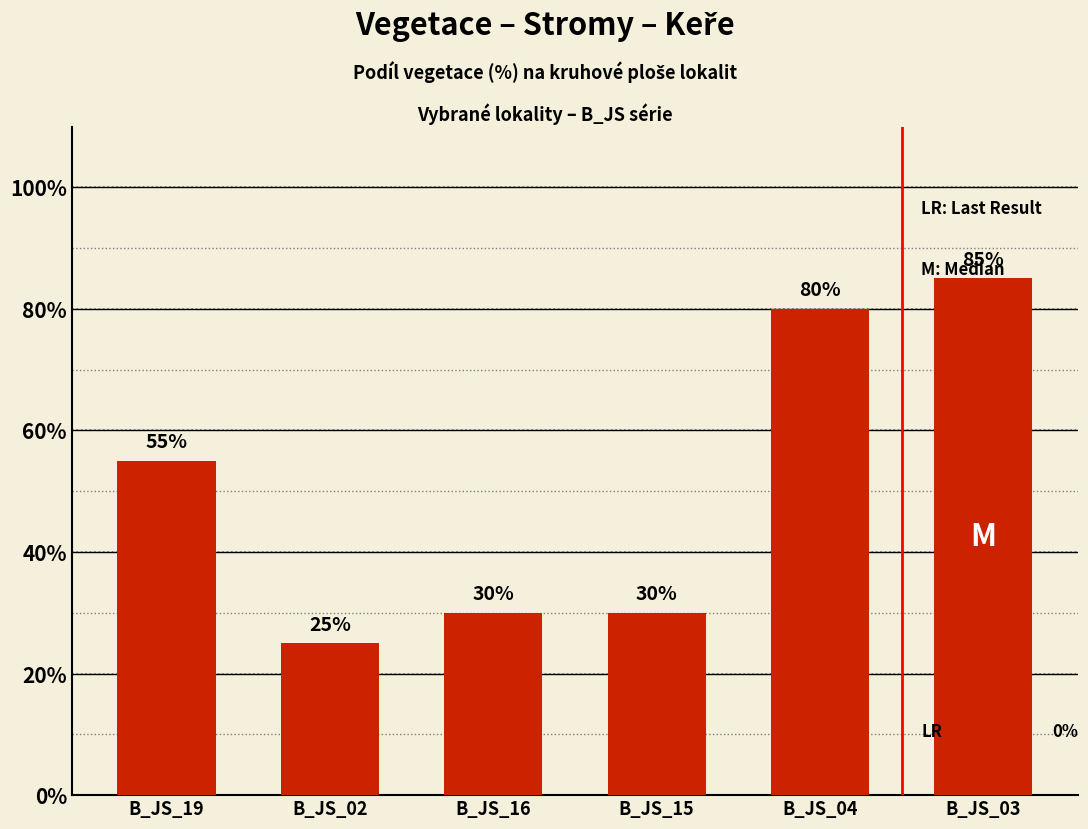

Reading left to right, list all the values displayed in this chart.

B_JS_19=55	B_JS_02=25	B_JS_16=30	B_JS_15=30	B_JS_04=80	B_JS_03=85